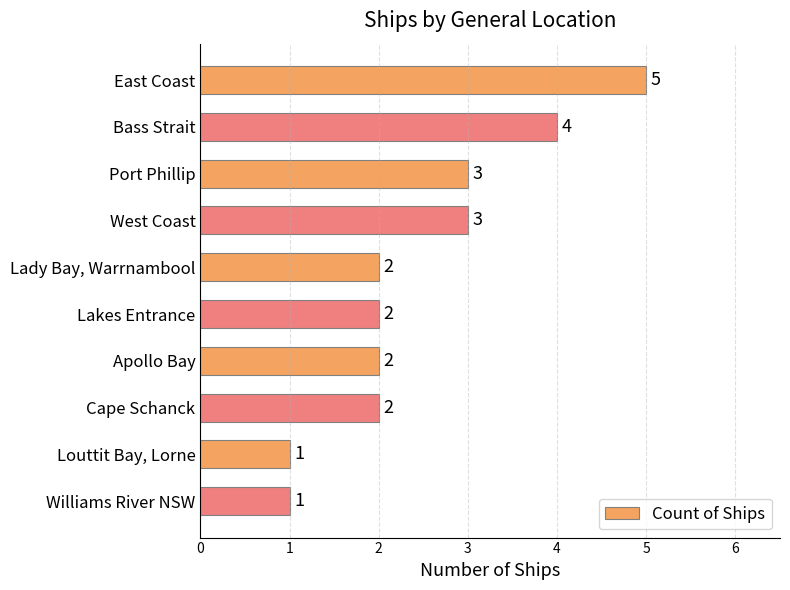

How many bars are there in total?

10